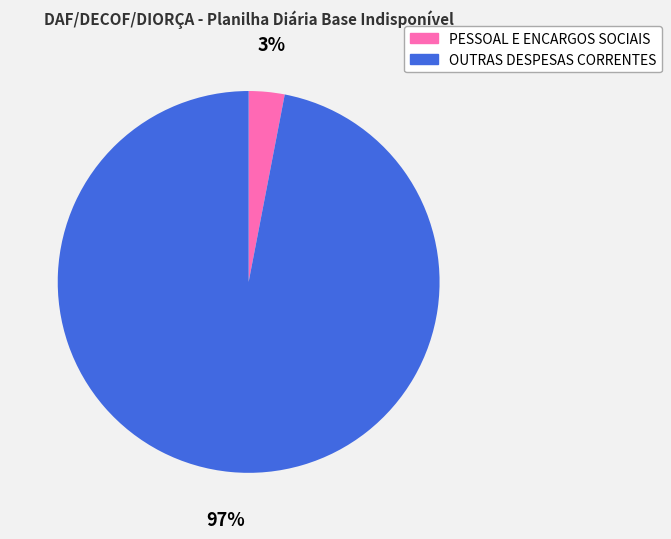

Is there a majority slice in this chart?

Yes